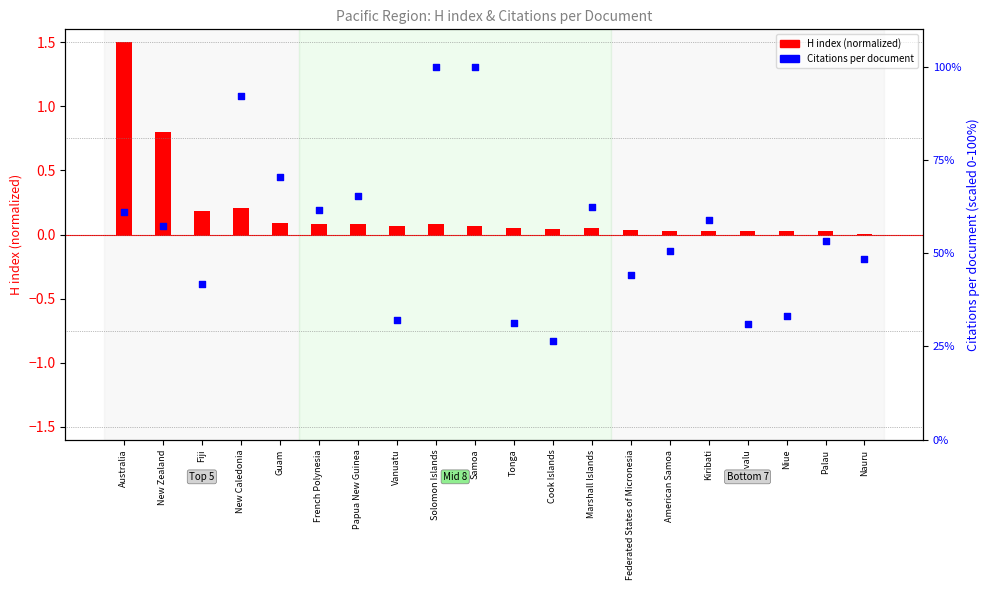

At which category is the sum across all series the highest?

Solomon Islands